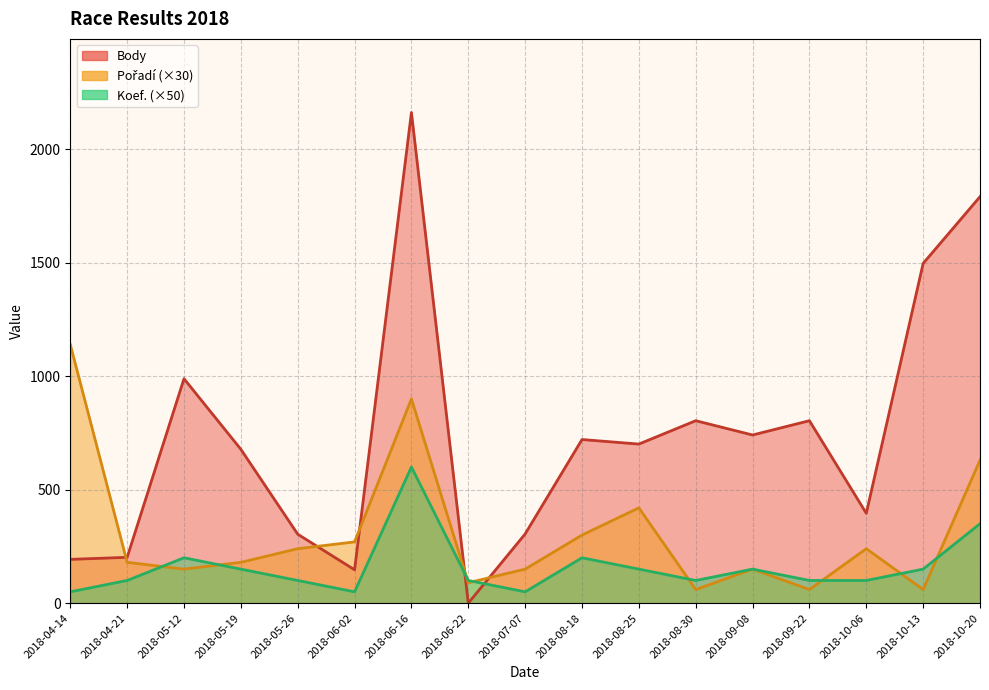

Which series has the largest range (max minus min)?

Body